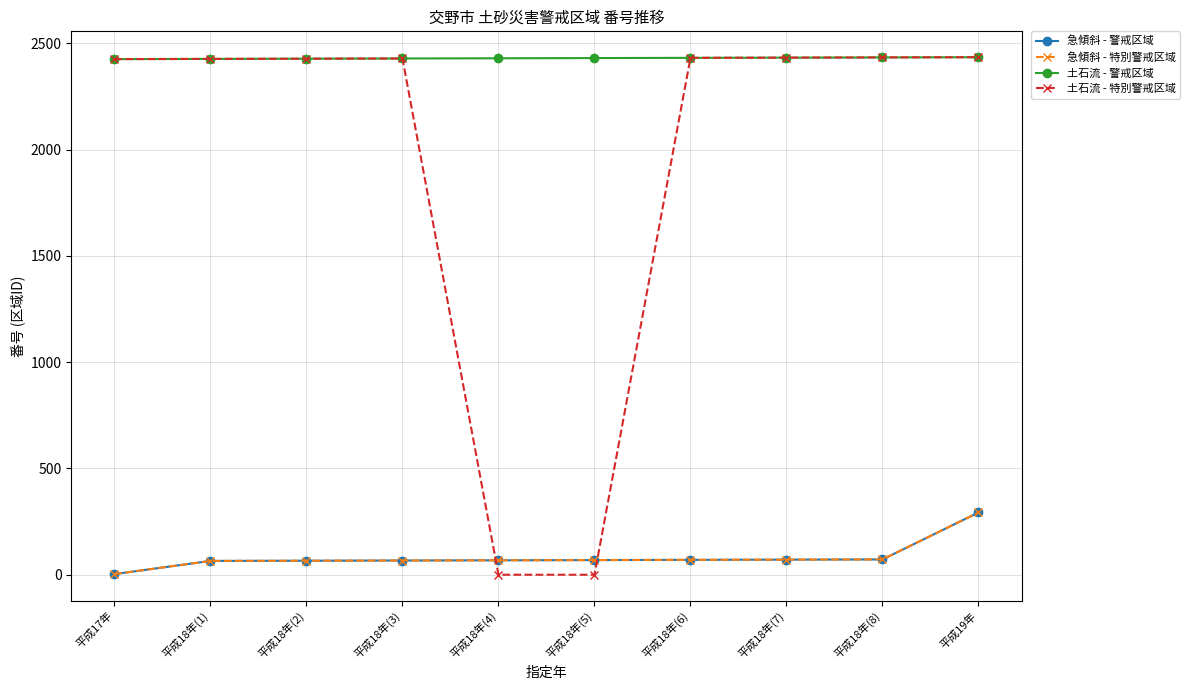

True or false: 急傾斜 - 特別警戒区域 and 土石流 - 警戒区域 intersect in this chart.

False